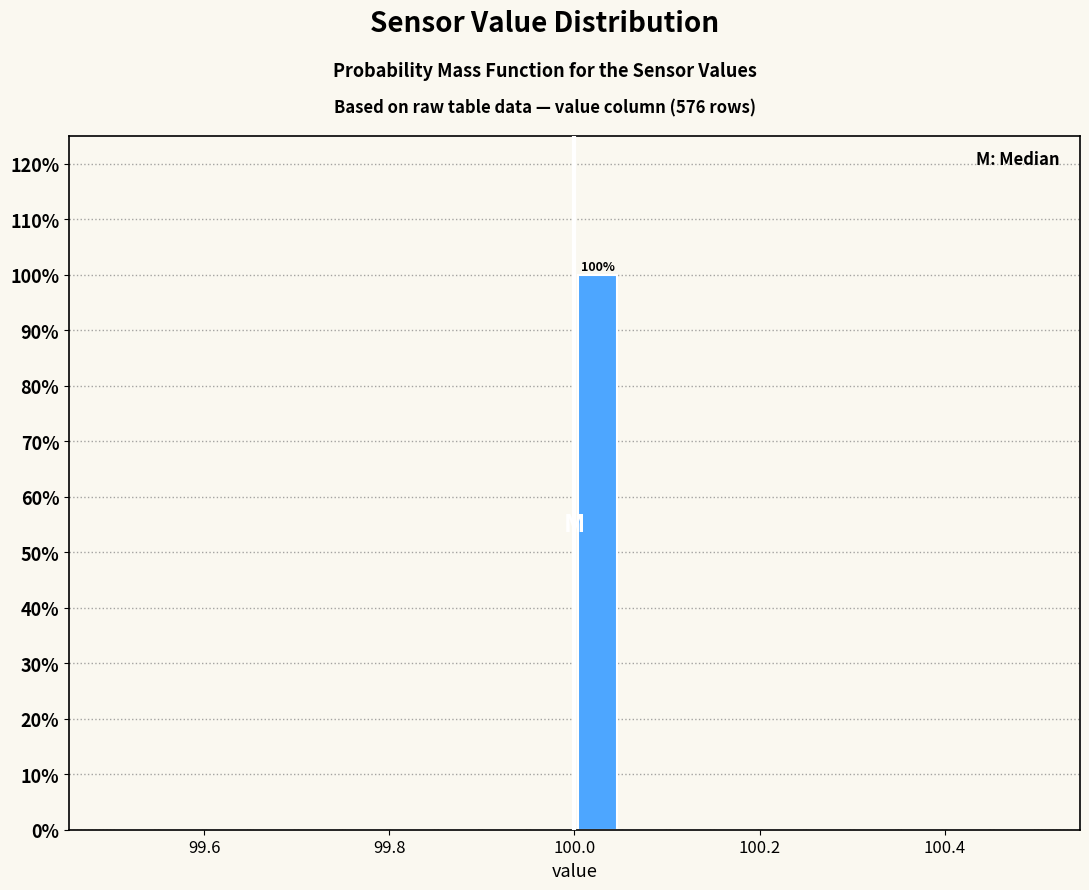

Around what value on the x-axis is the tallest bar? Give the approximate position of its centre, as read against the axis.

100.02